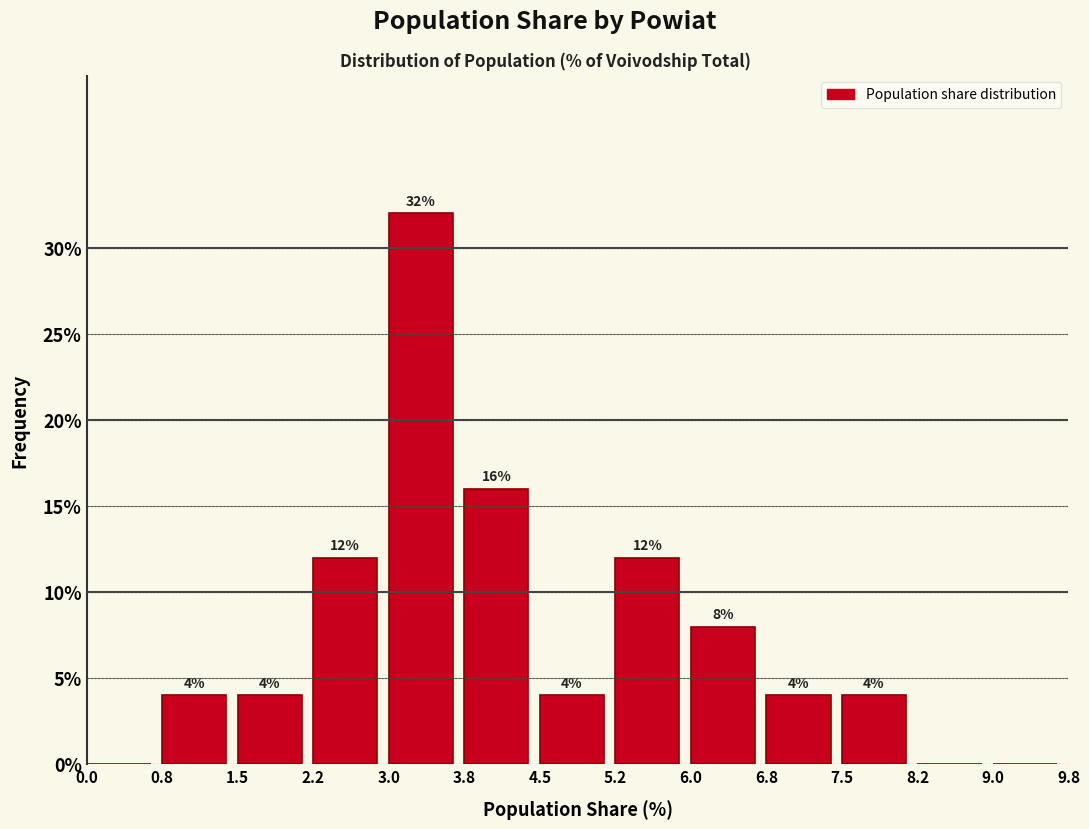

Over which range of the x-axis is the bar tallest?

3.0 to 3.8